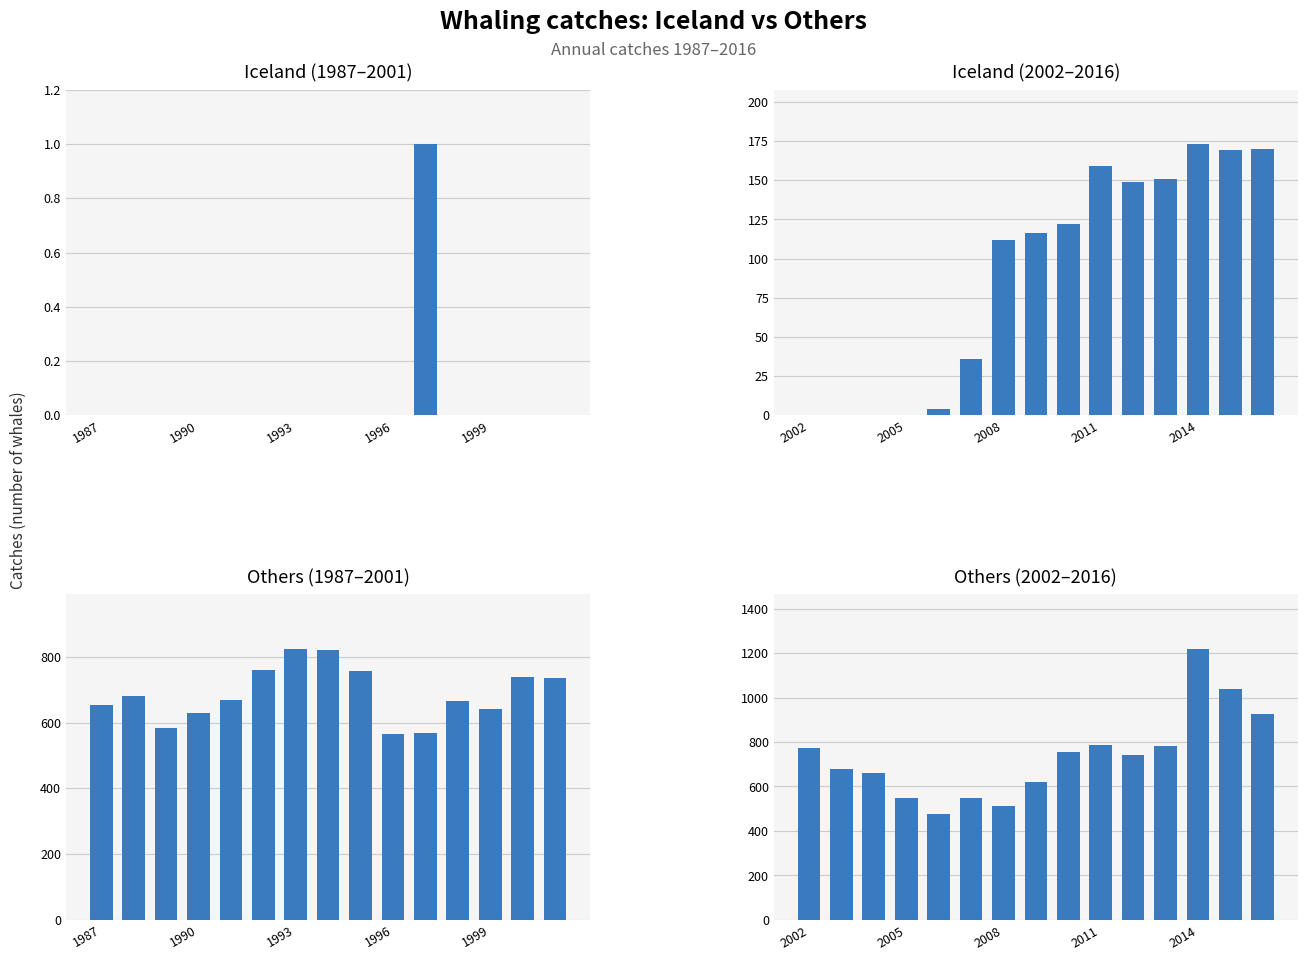

Is it true that Others (1987–2001) equals 756 at 8?

True